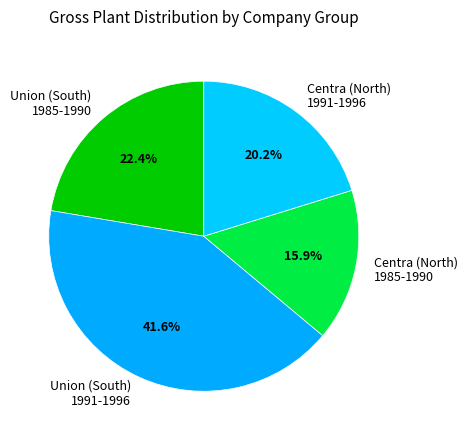

What is the largest slice in the pie chart?

Union (South) 1991-1996